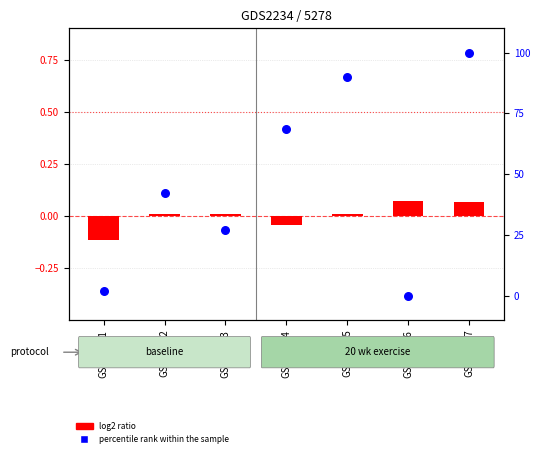

At how many categories does at least one series exceed 67?

3